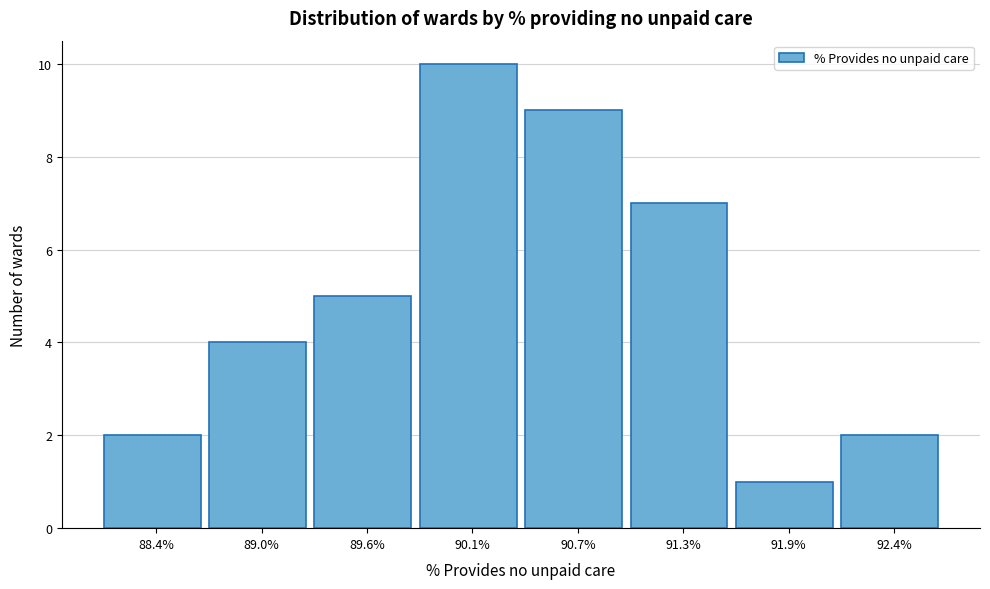

Reading left to right, list every bar in this chart as the range it spans on the x-axis followed by its height. Neither the bar edges nor the heights are printed on the chart, so give them approximately, as read against the axes.

88.1 to 88.7: 2
88.7 to 89.3: 4
89.3 to 89.9: 5
89.9 to 90.4: 10
90.4 to 91.0: 9
91.0 to 91.6: 7
91.6 to 92.1: 1
92.1 to 92.7: 2